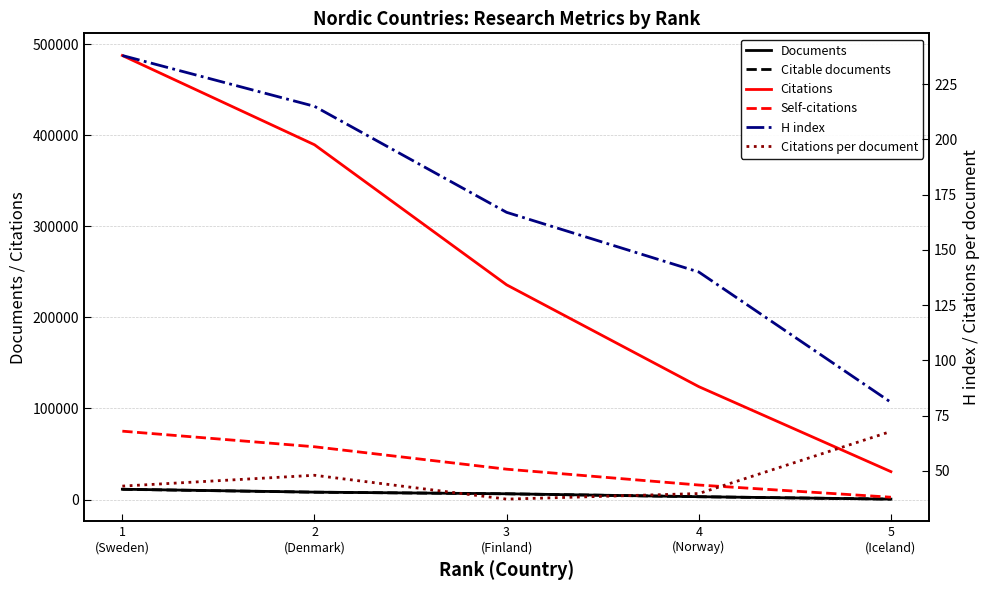

Which category has the highest value across all series?

1
(Sweden)